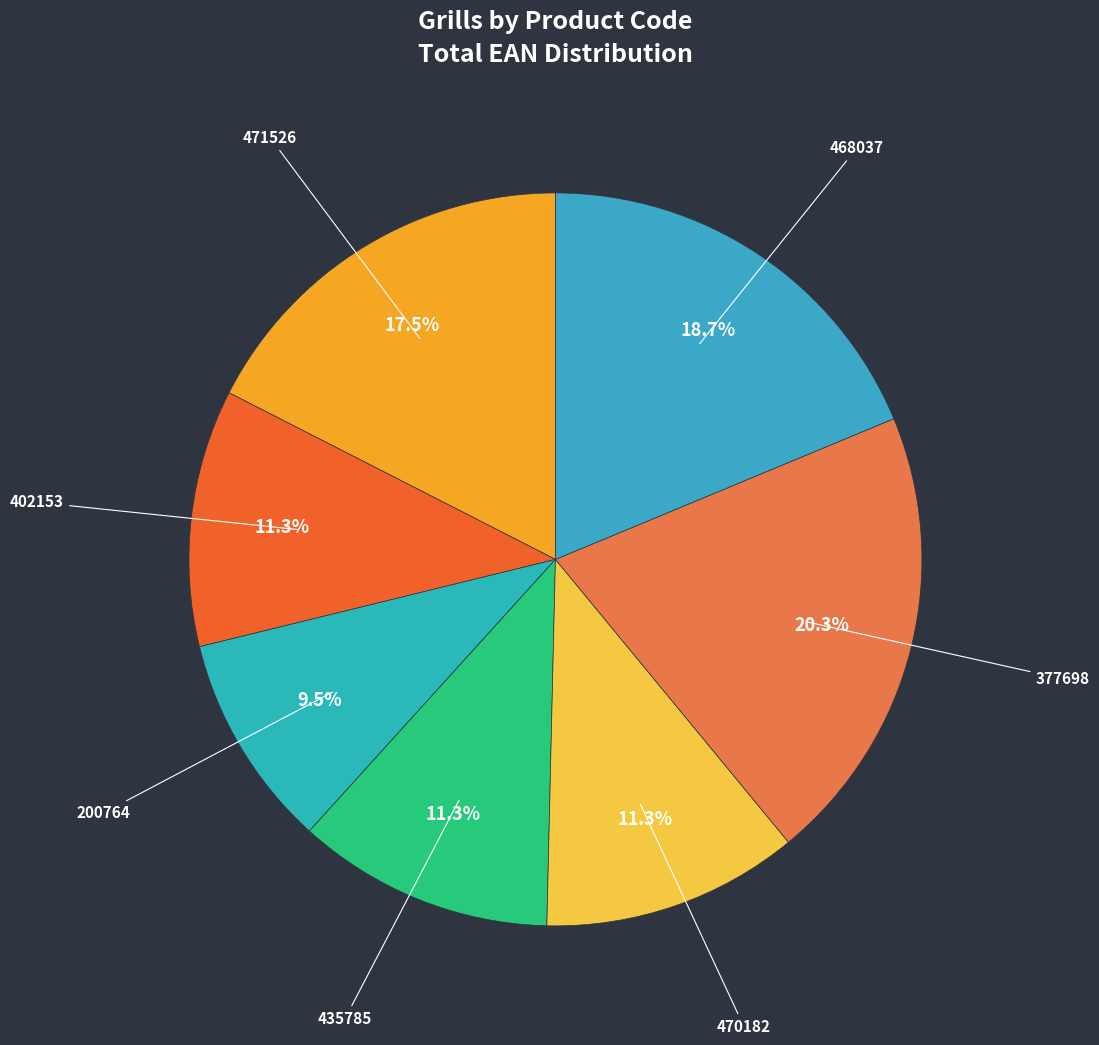

How many segments does this pie chart have?

7